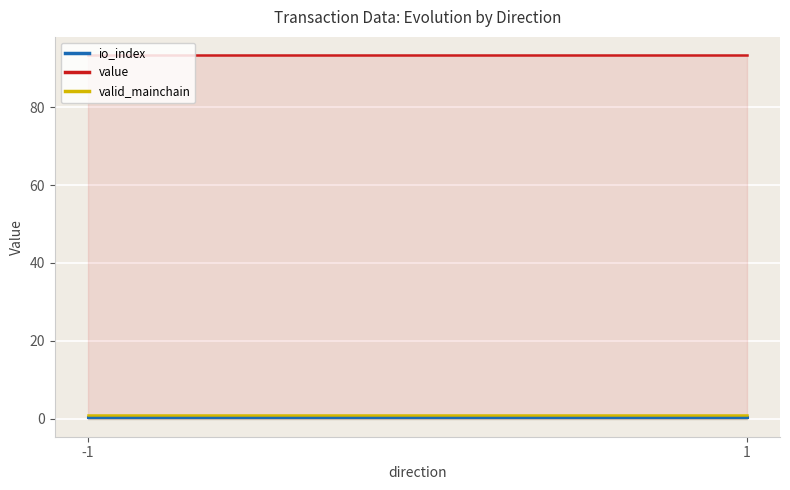

Reading right to left, list all the values displayed in this chart.

io_index: 1=0.5	-1=0.5
value: 1=93.4	-1=93.4
valid_mainchain: 1=1.0	-1=1.0